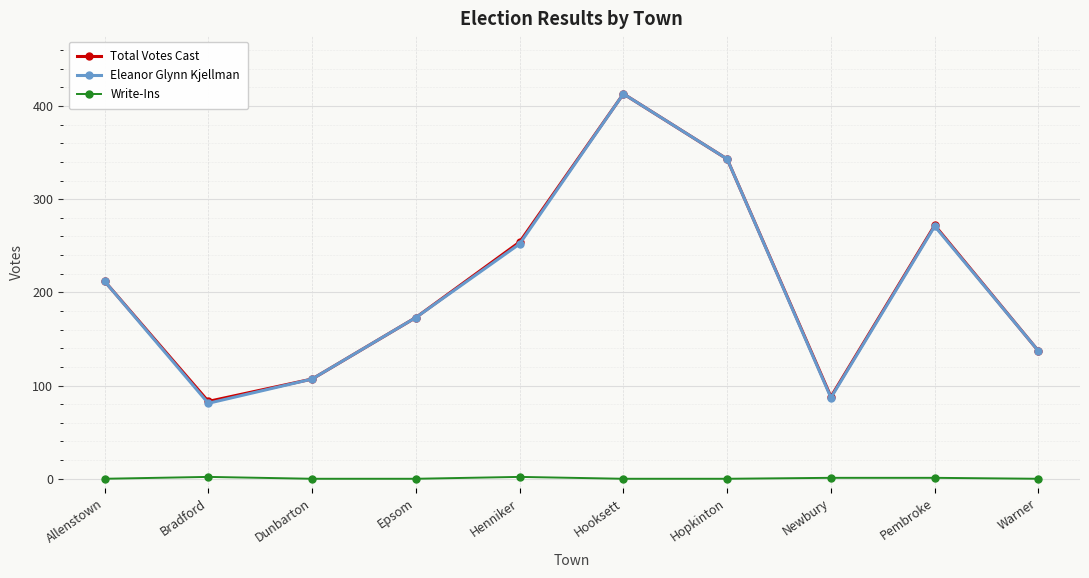

Which series has the widest spread of values?

Eleanor Glynn Kjellman